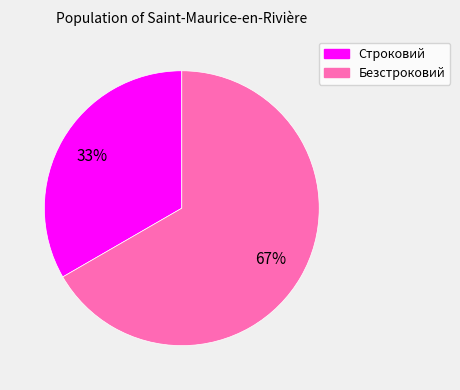

What is the ratio of the value at Строковий to the value at Безстроковий?

0.5